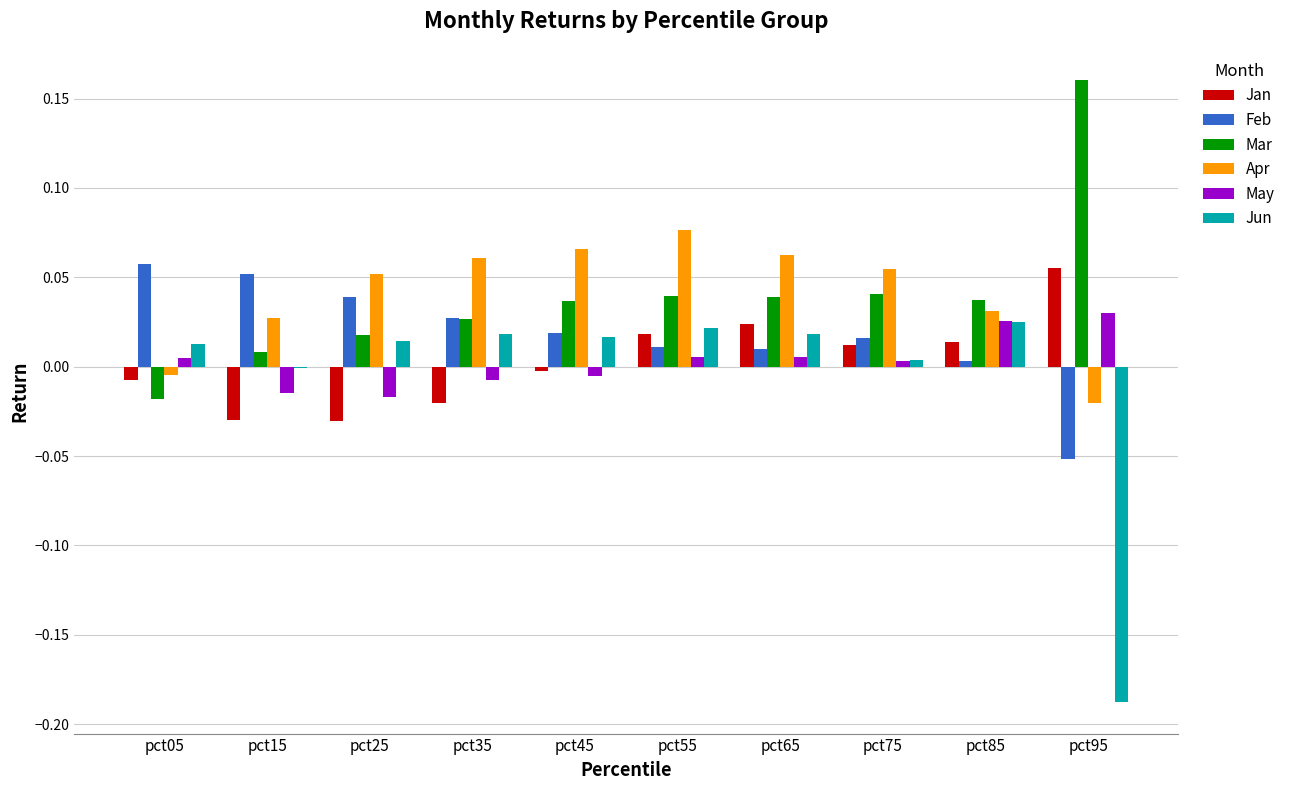

The Mar series shows 0.0 at pct65. True or false?

True